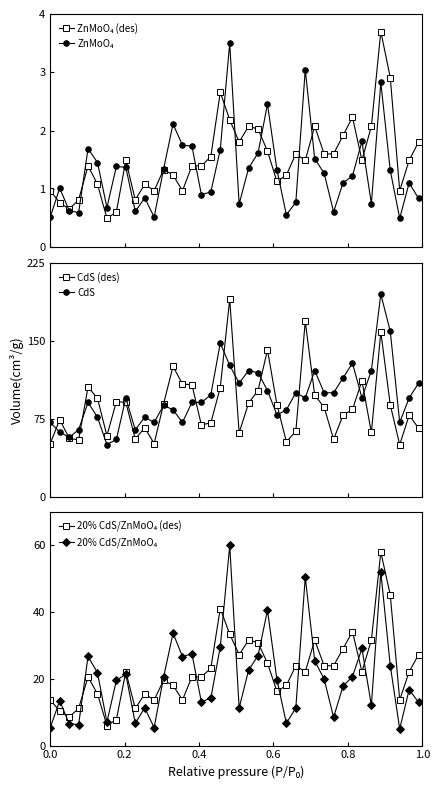

What is the difference between the maximum and minimum values in the CdS series?

145.0